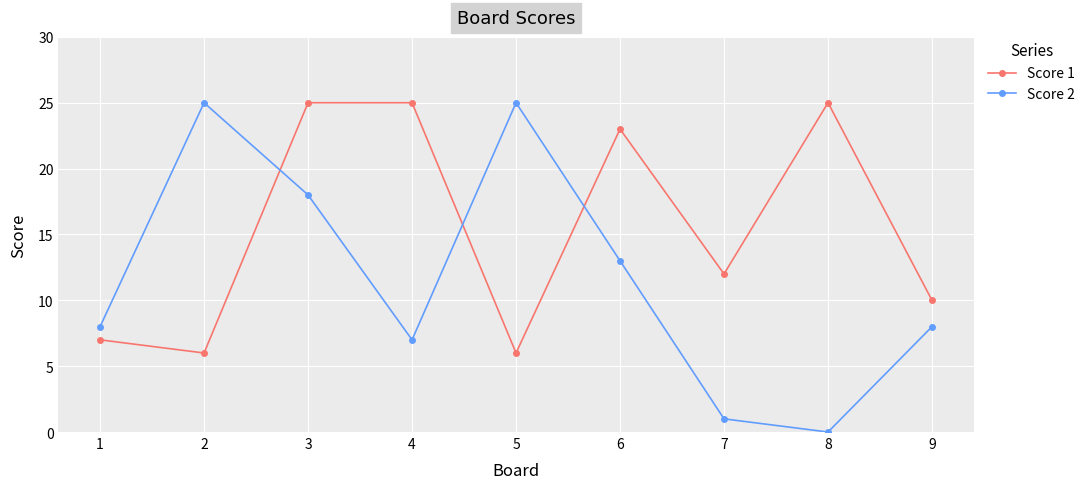

How many data points does each series have?

9